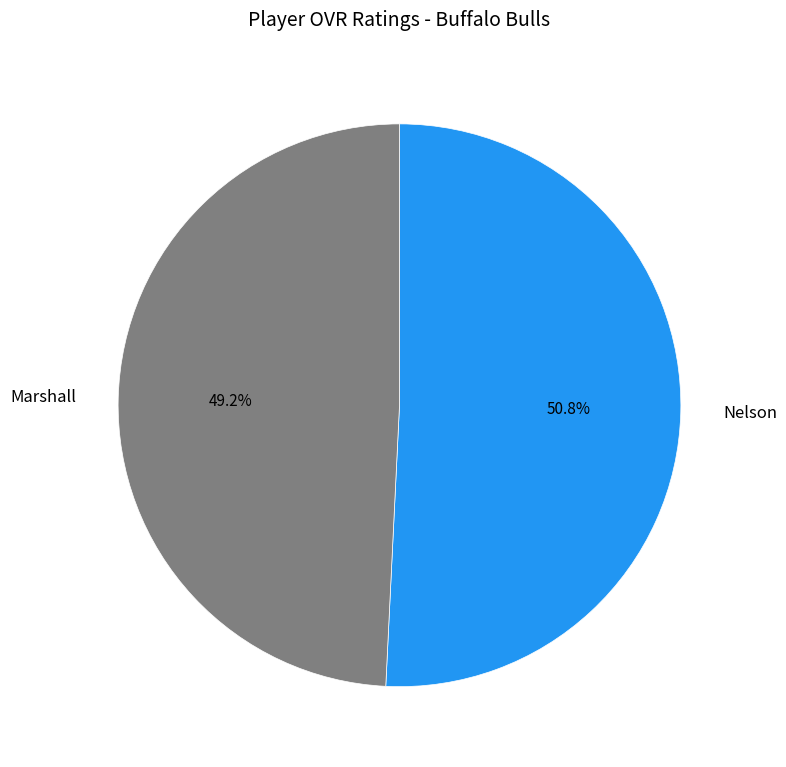

Combined, what portion of the pie is Nelson and Marshall?

100.0%